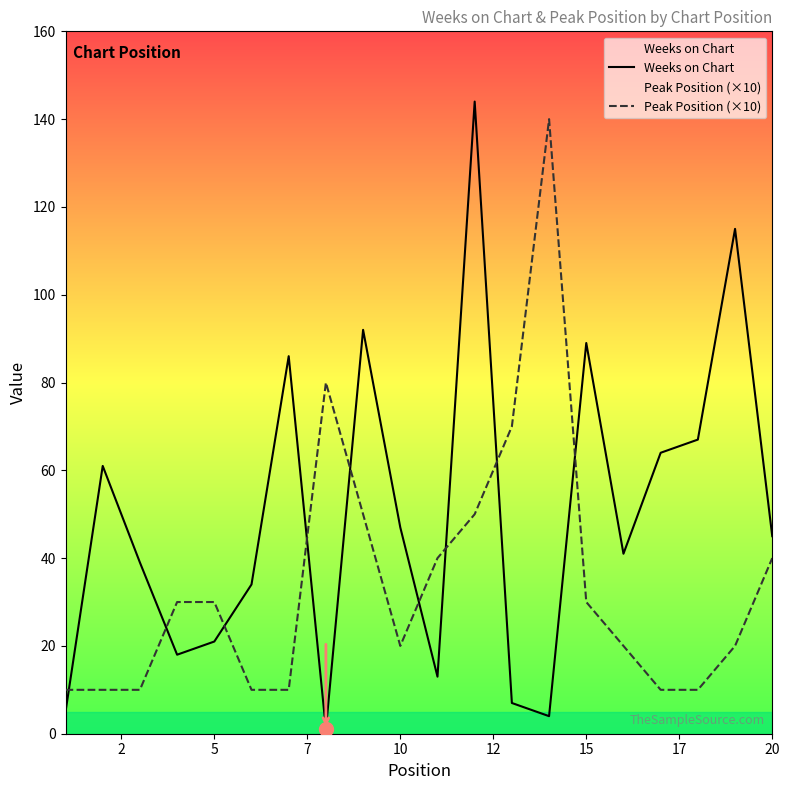

Rank the series at 15 from lowest to highest value.

Peak Position (×10), Weeks on Chart